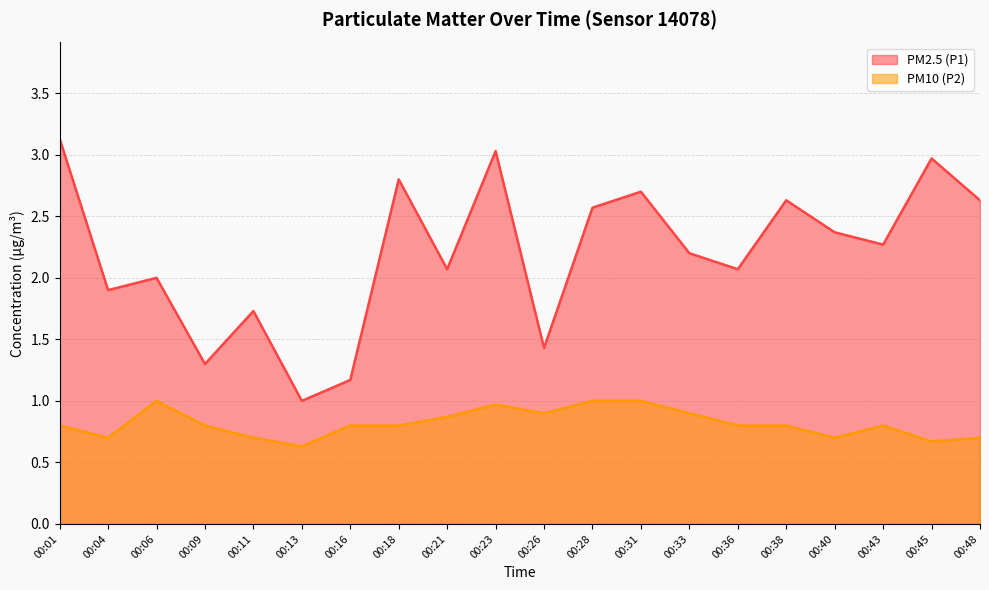

At which category does PM10 (P2) reach its first local peak?

00:06